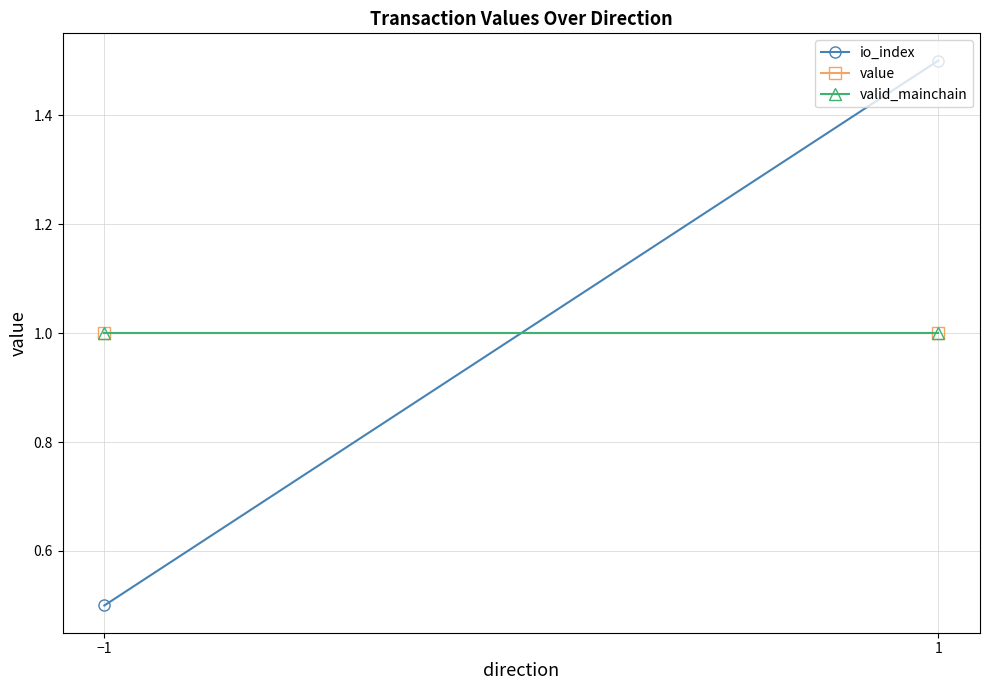

At how many categories does at least one series exceed 0?

2